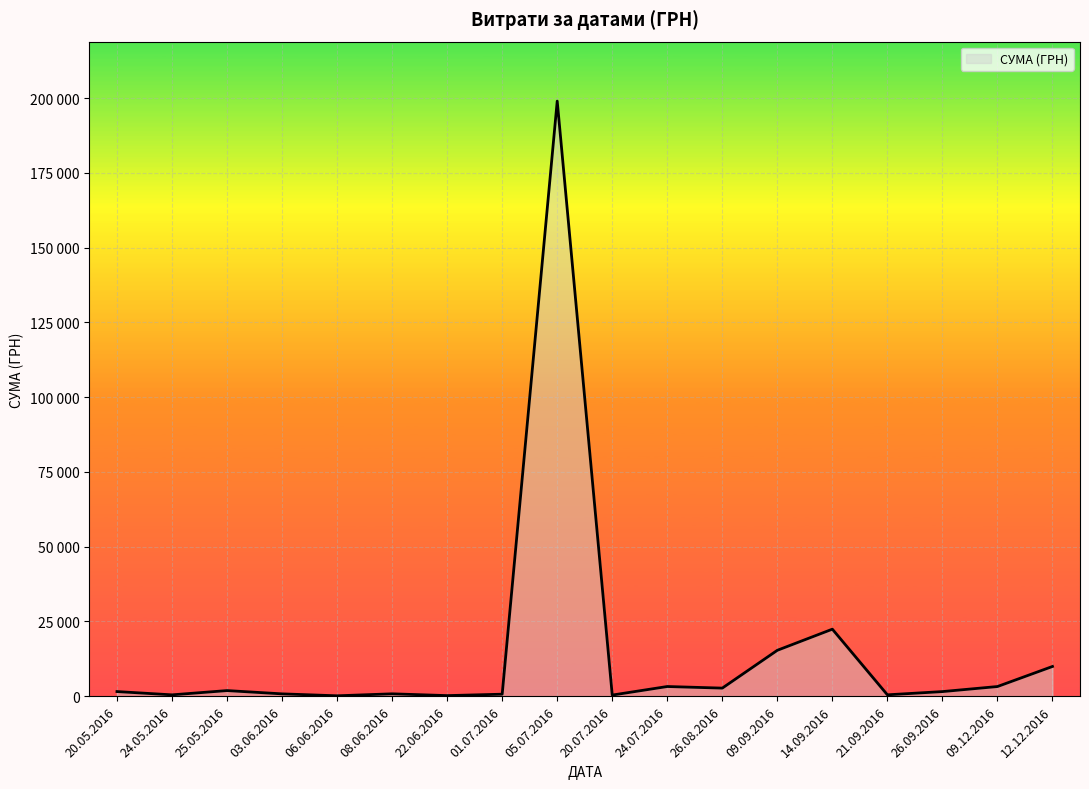

Is this an area chart (filled region under the line)?

Yes